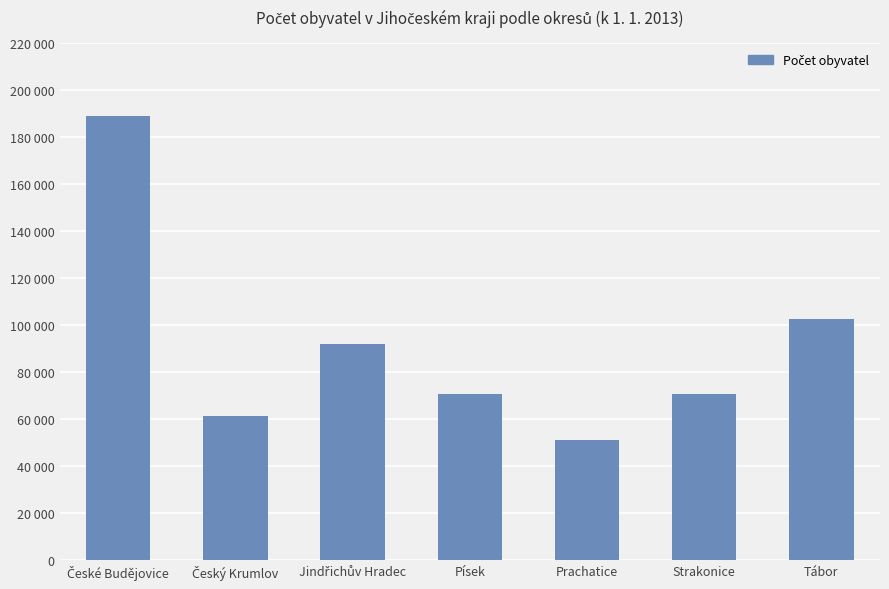

What is the ratio of the value at Prachatice to the value at Písek?

0.7